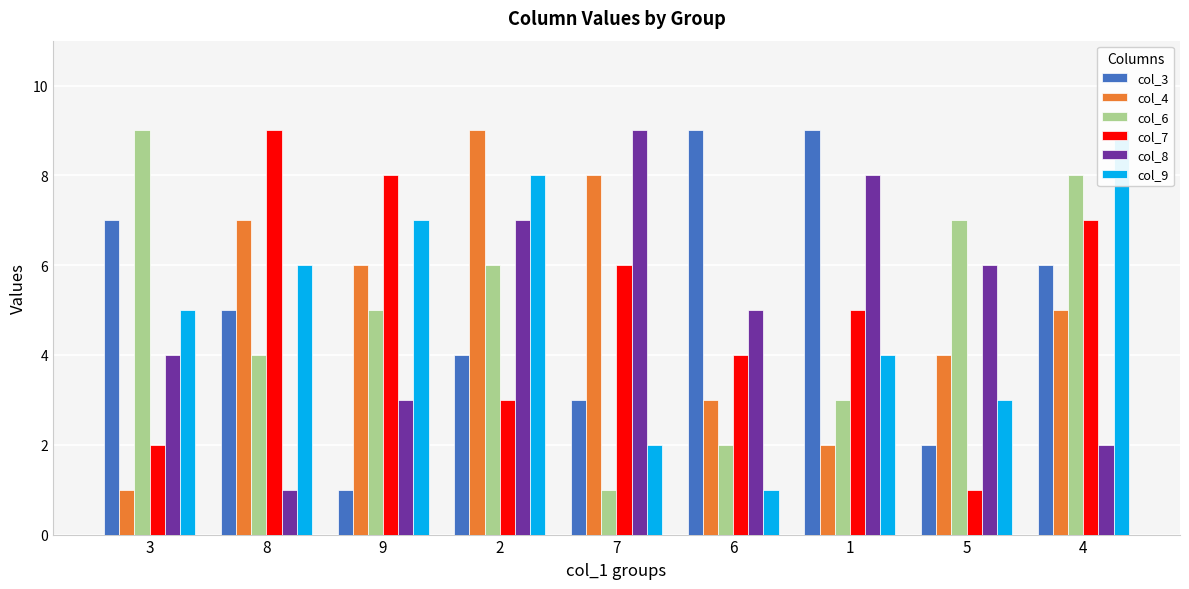

What is the difference between the second highest and second lowest values in the col_4 series?

6